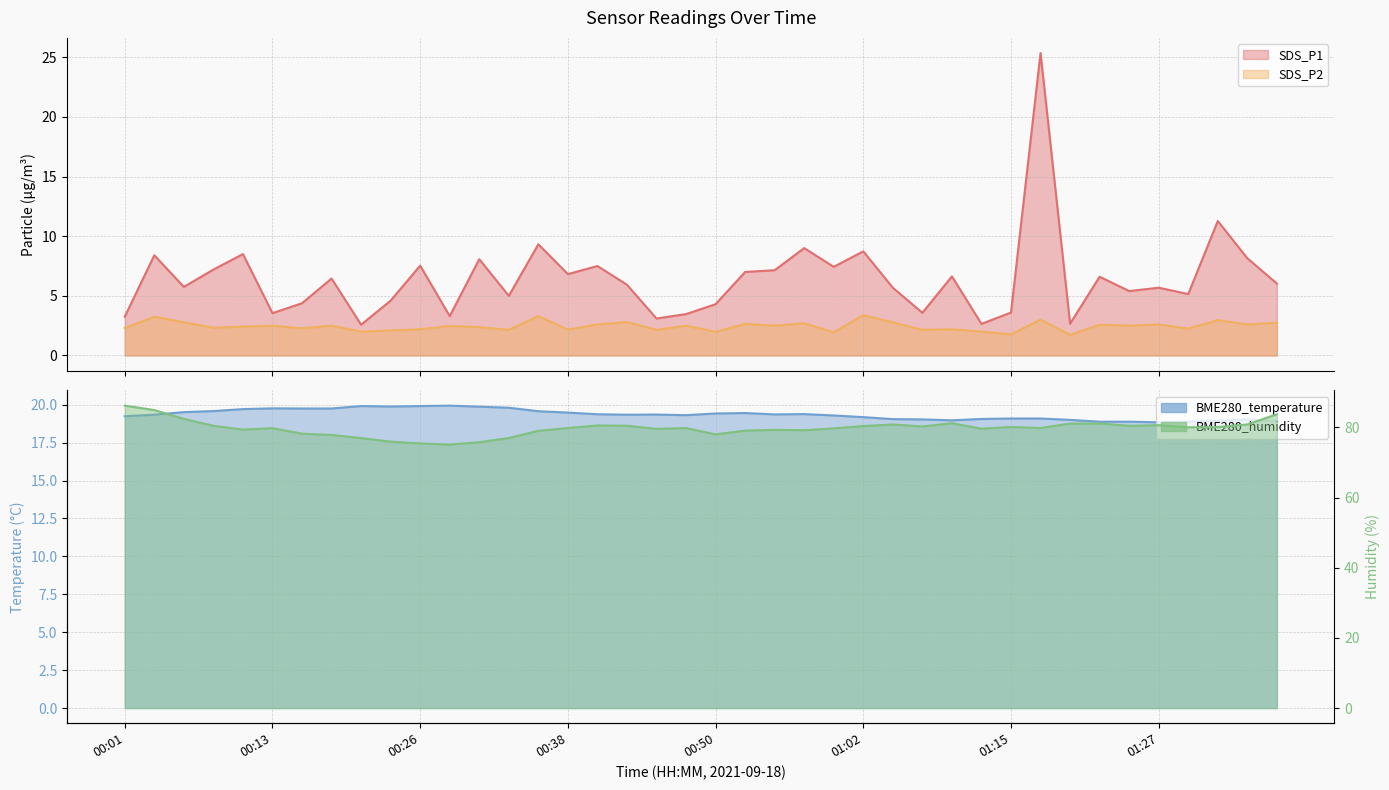

Which series has the largest total across all categories?

BME280_humidity